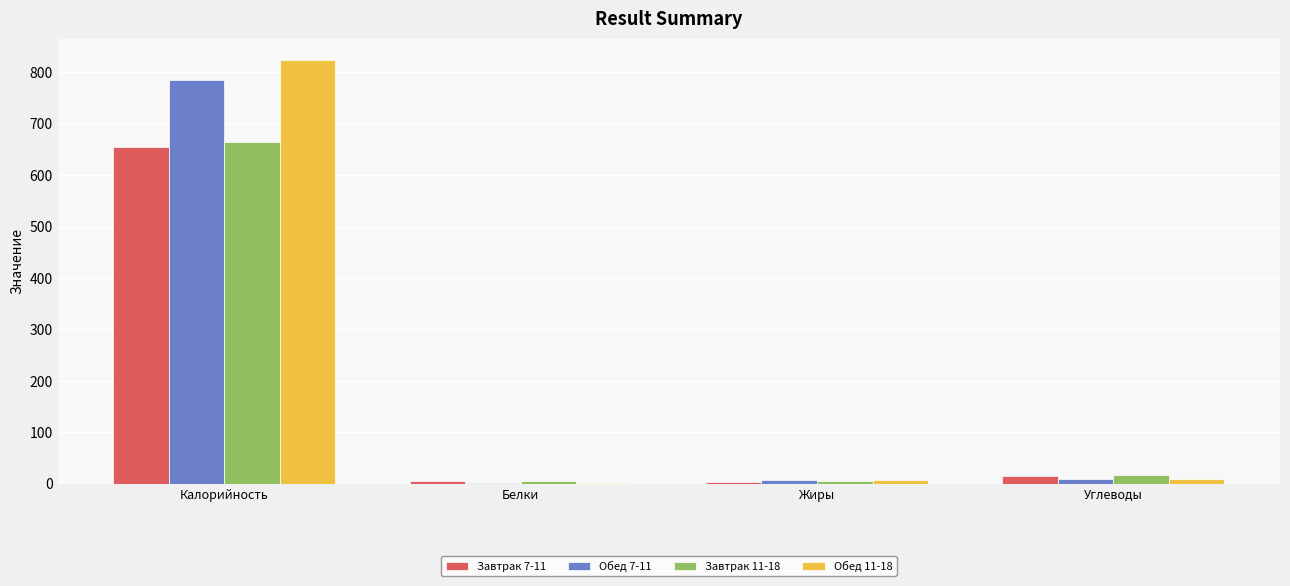

Which series has the largest range (max minus min)?

Обед 11-18